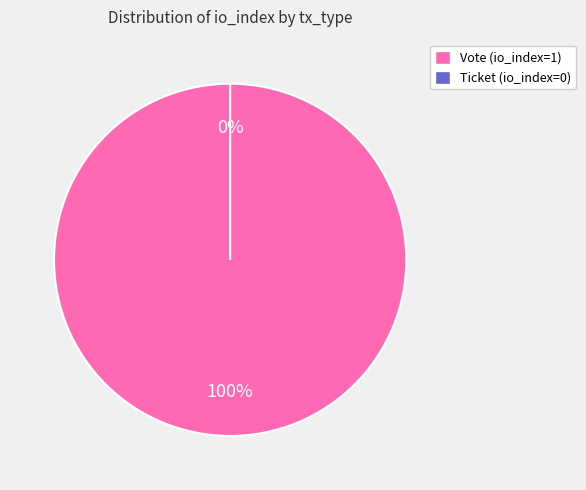

Which category has the smallest portion of the pie?

Ticket (io_index=0)